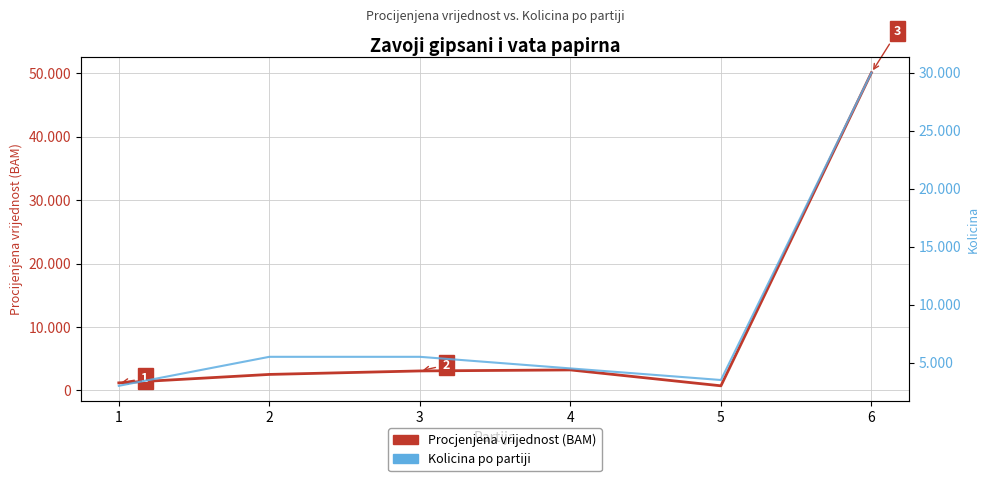

Is this an area chart (filled region under the line)?

No